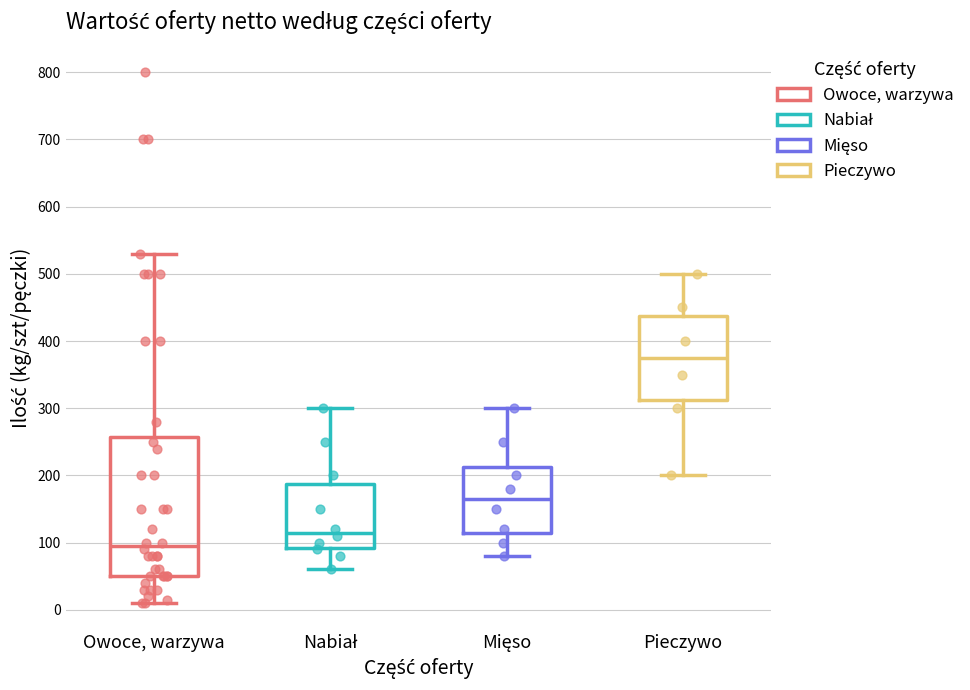

Which box has the highest median line?

Pieczywo